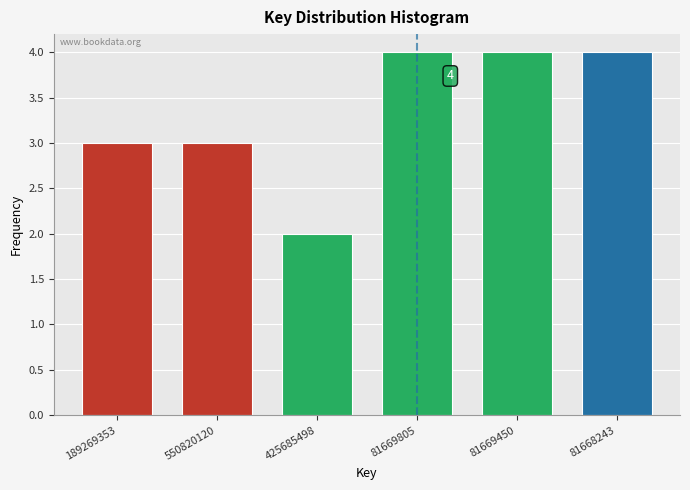

Reading left to right, what are all the values shown in this chart?

3	3	2	4	4	4